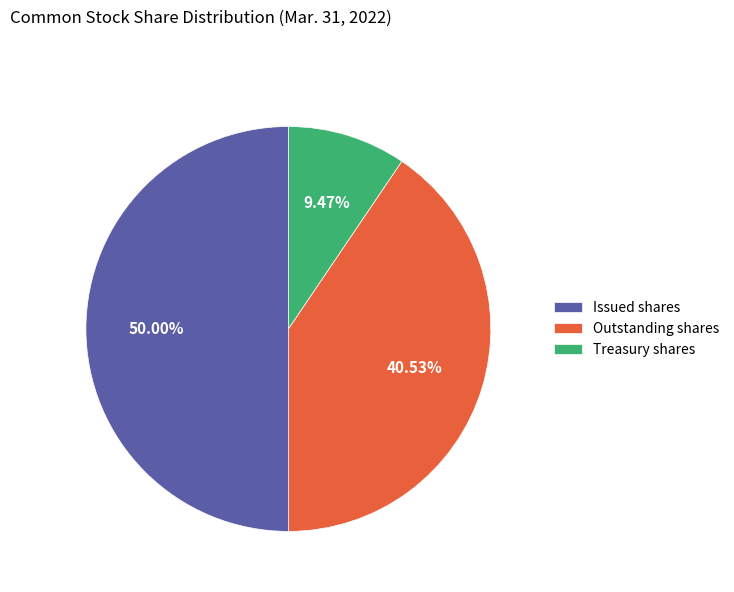

To the nearest percent, what is the difference between the largest and smallest slice percentages?

41%